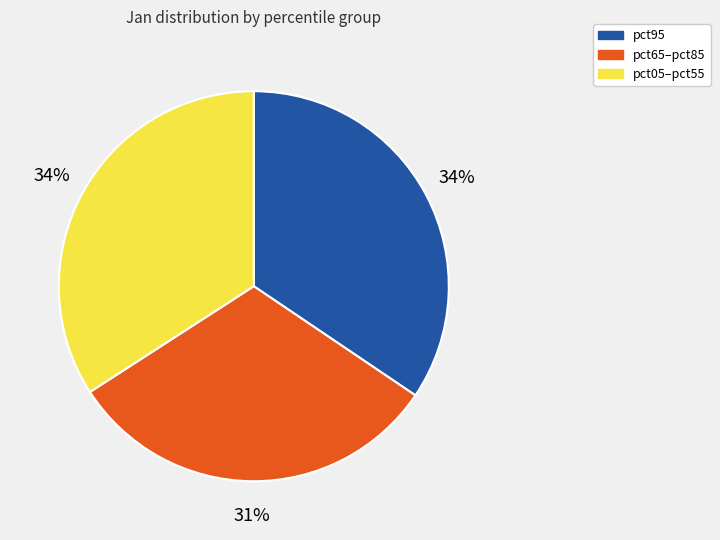

Is there a majority slice in this chart?

No